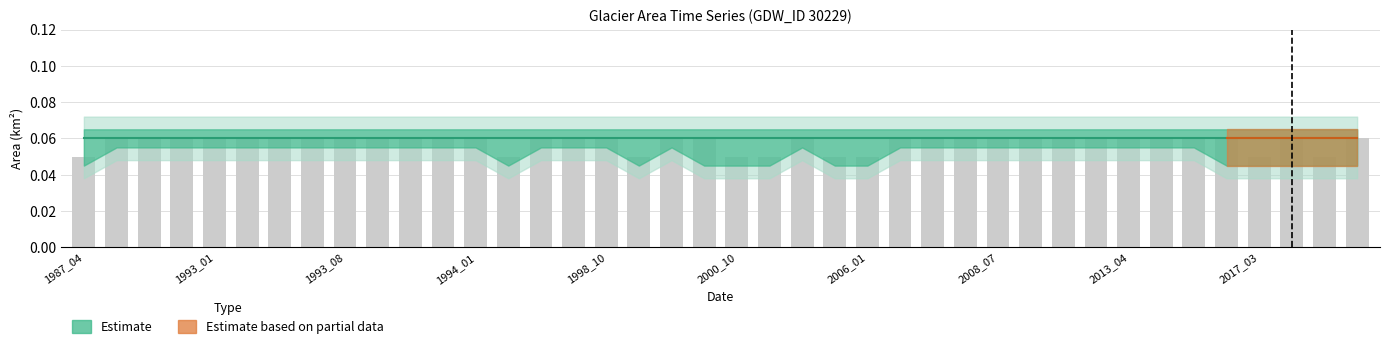

How many series are shown in this chart?

2